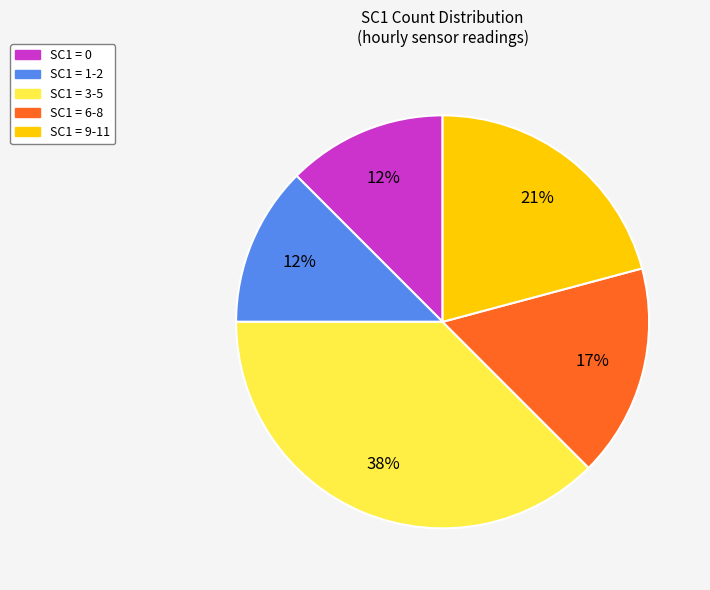

Is there any slice that represents more than half of the pie?

No